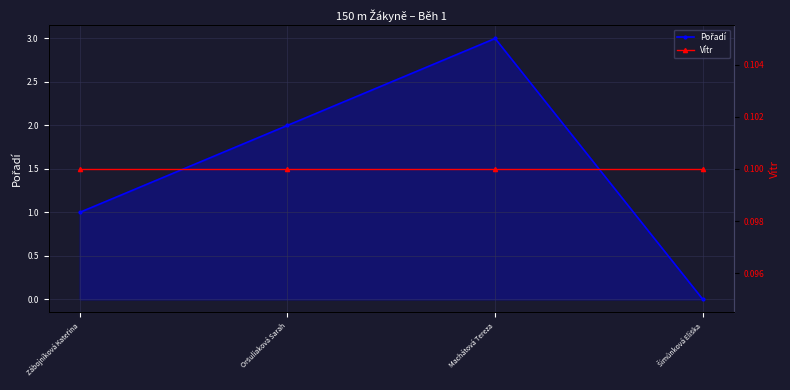

True or false: Vítr and Pořadí cross at least once.

True